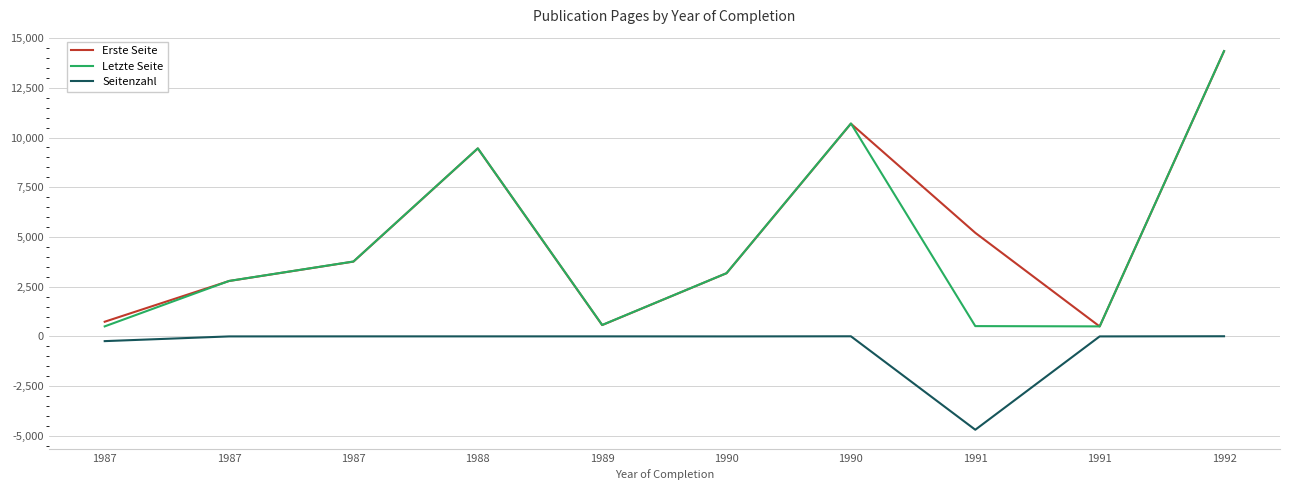

How many lines are shown in the chart?

3